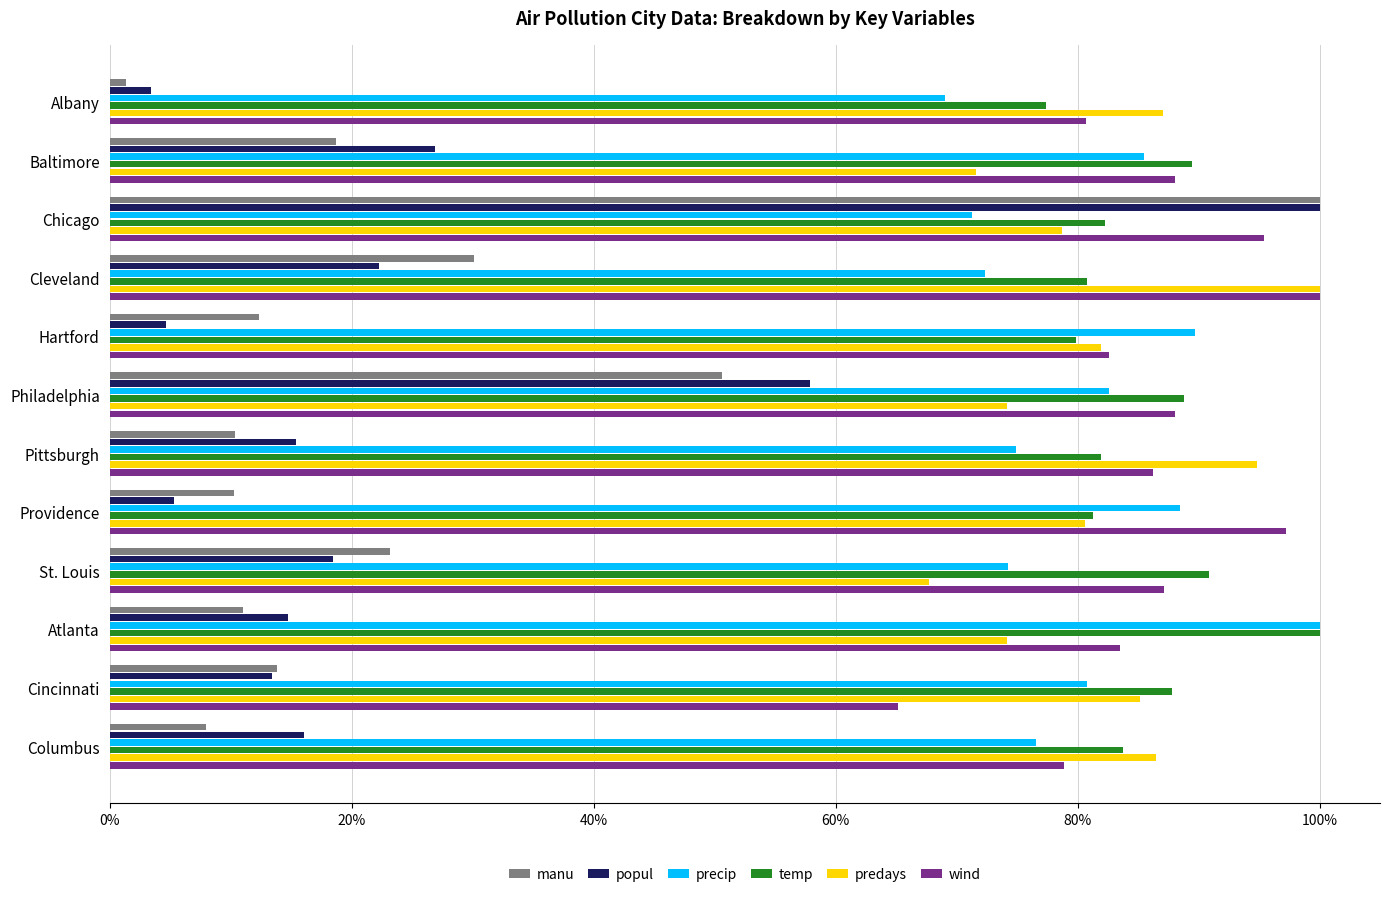

Reading left to right, what are all the values shown in this chart?

manu: 0.0	0.2	1.0	0.3	0.1	0.5	0.1	0.1	0.2	0.1	0.1	0.1
popul: 0.0	0.3	1.0	0.2	0.0	0.6	0.2	0.1	0.2	0.1	0.1	0.2
precip: 0.7	0.9	0.7	0.7	0.9	0.8	0.7	0.9	0.7	1.0	0.8	0.8
temp: 0.8	0.9	0.8	0.8	0.8	0.9	0.8	0.8	0.9	1.0	0.9	0.8
predays: 0.9	0.7	0.8	1.0	0.8	0.7	0.9	0.8	0.7	0.7	0.9	0.9
wind: 0.8	0.9	1.0	1.0	0.8	0.9	0.9	1.0	0.9	0.8	0.7	0.8